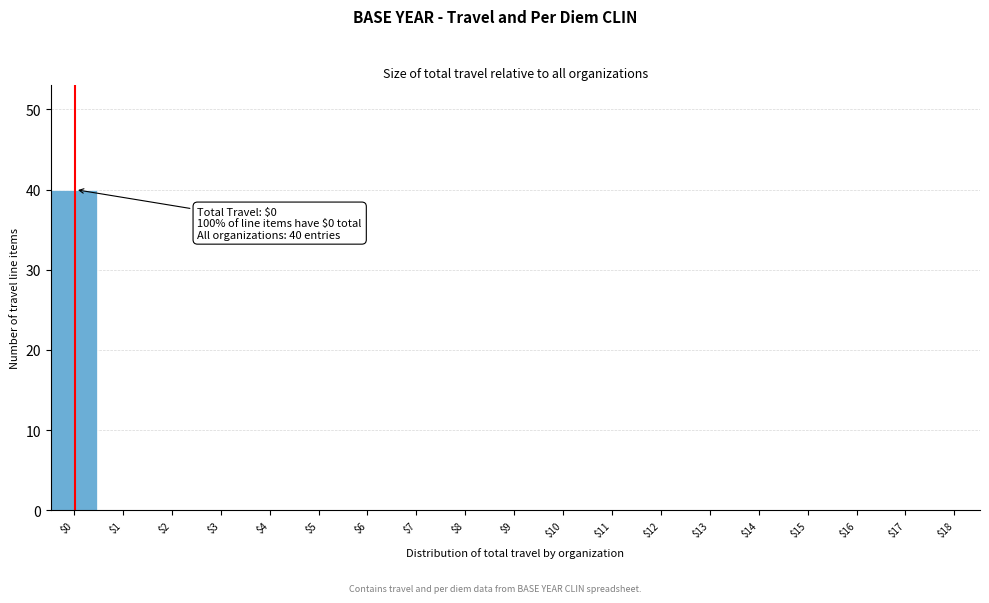

What is the sum of all values?

40